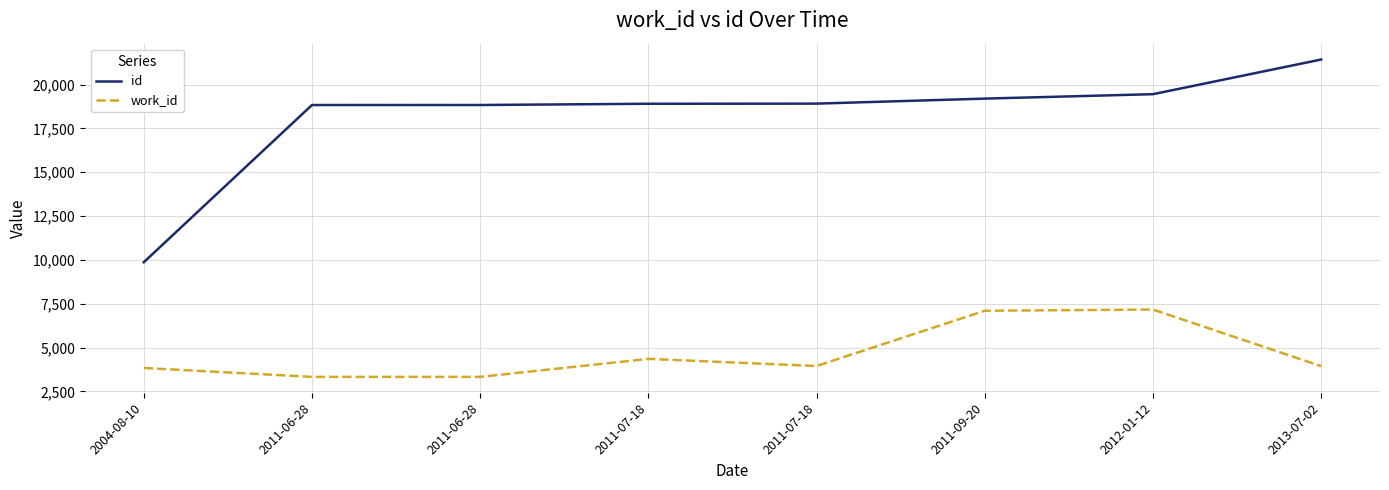

True or false: id and work_id cross at least once.

False